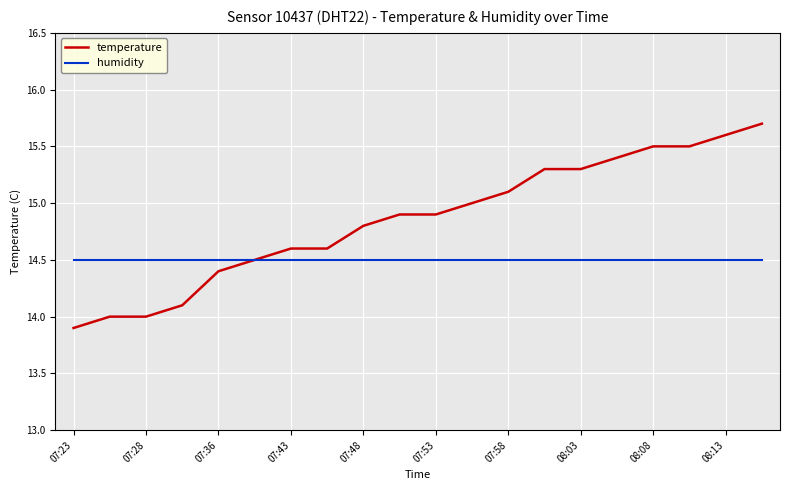

What are all the series names shown in the legend?

temperature, humidity